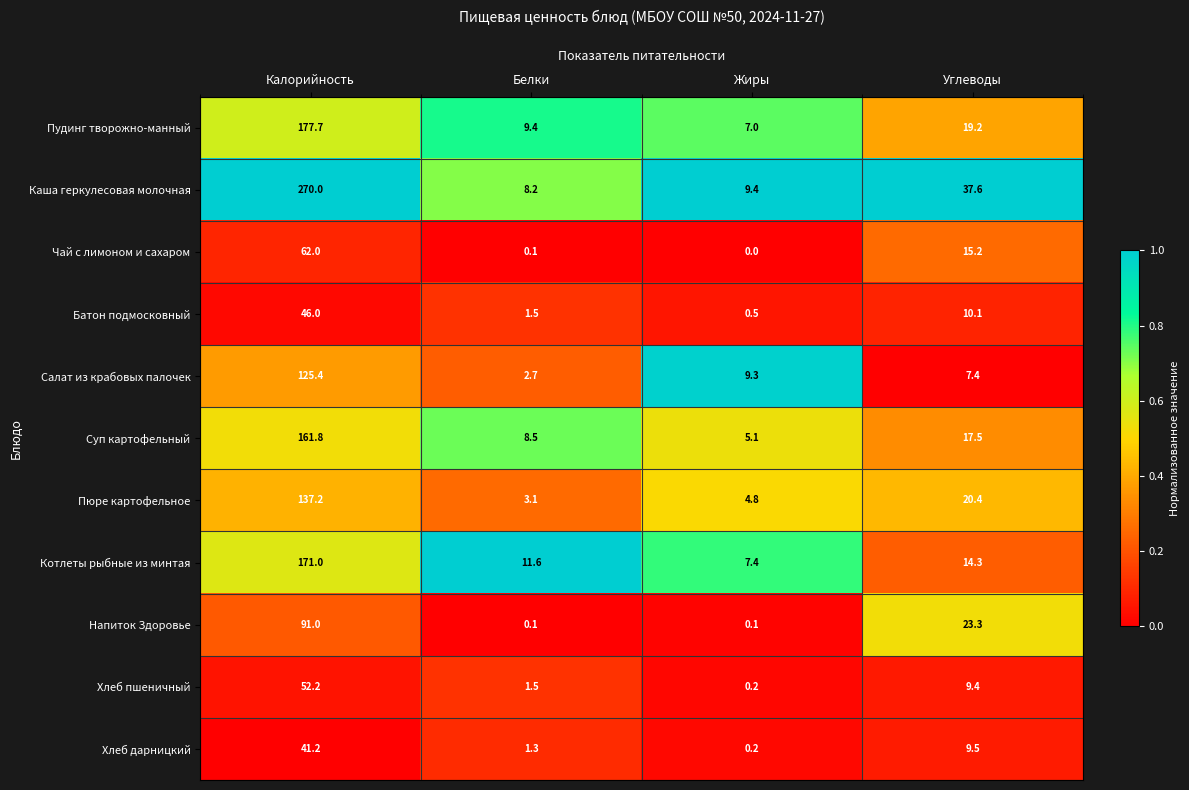

At which label is Пюре картофельное closest to 70?

Углеводы